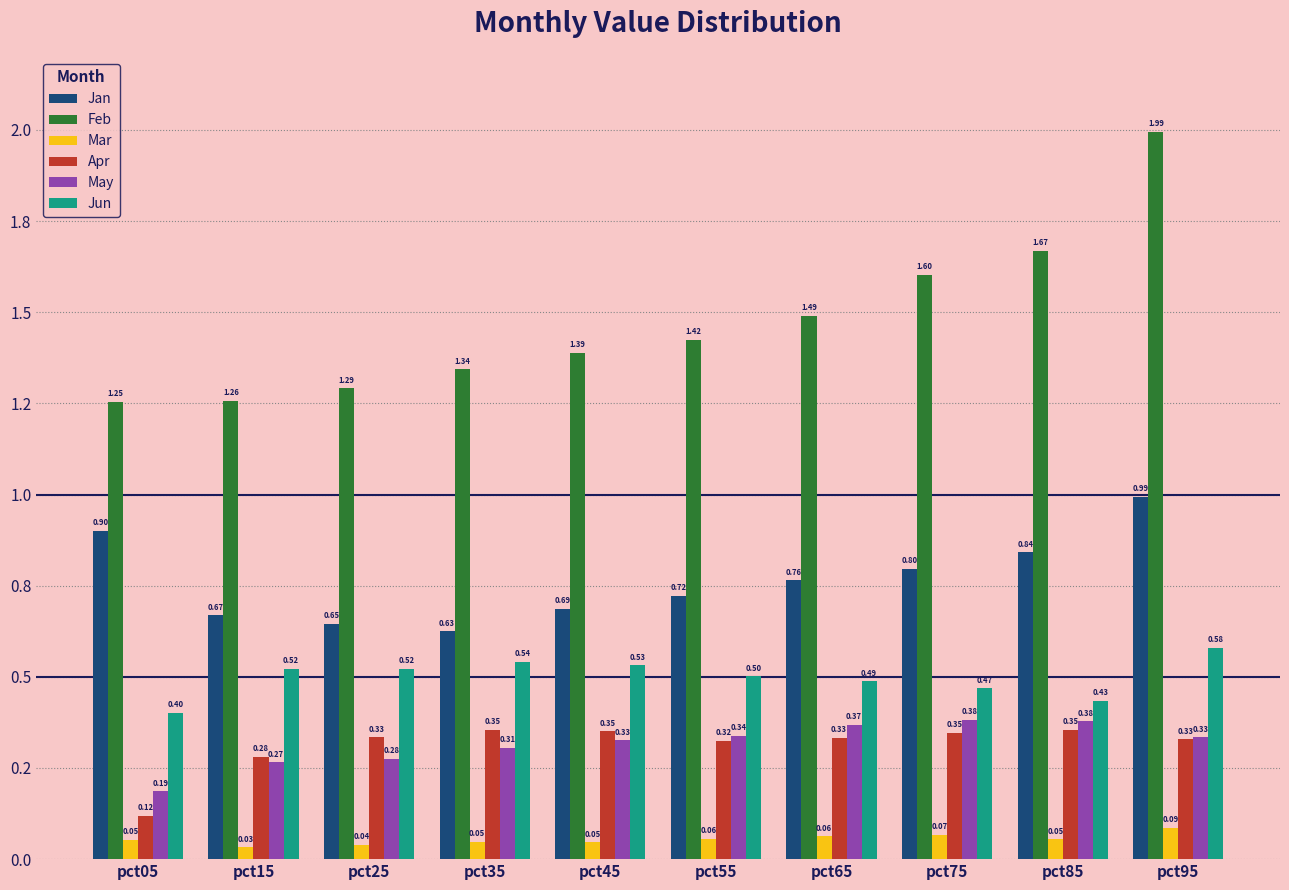

At which category does the chart reach its minimum across all series?

pct15